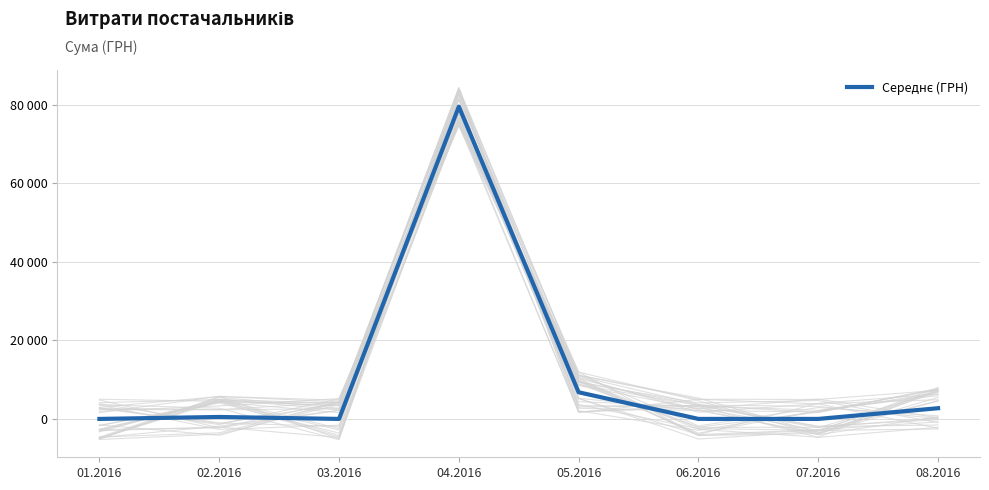

Where is the first local maximum?

02.2016